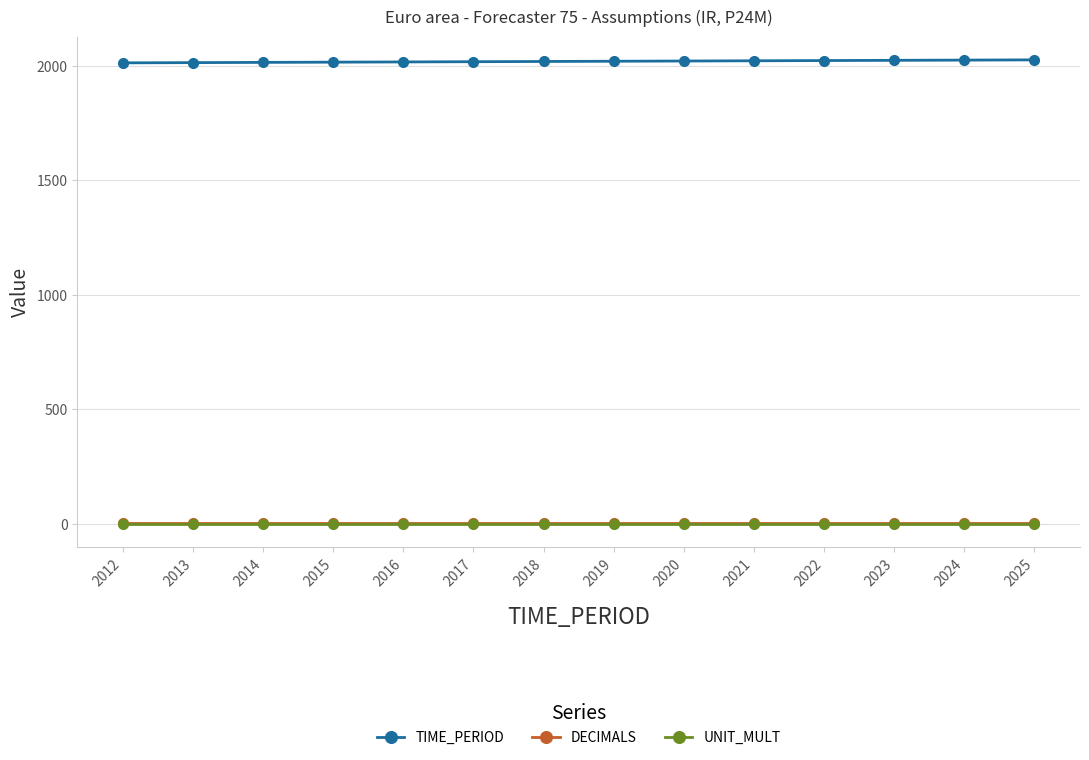

Is it true that TIME_PERIOD equals 1109 at 2023?

False